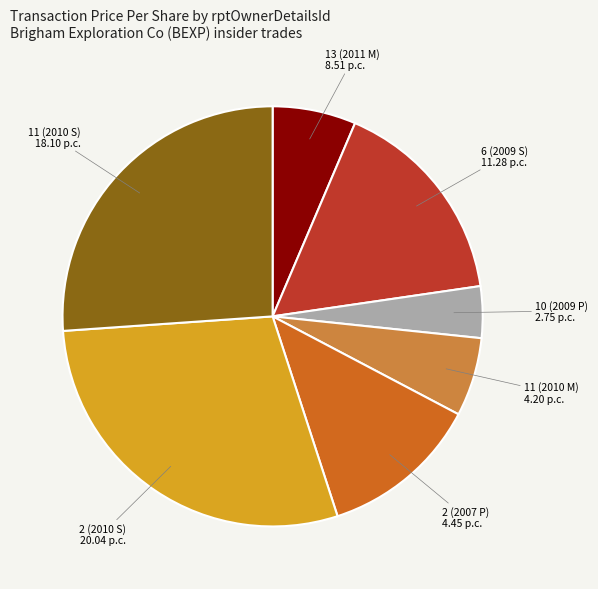

Is the sum of 11 (2010 M) 4.20 p.c. and 13 (2011 M) 8.51 p.c. greater than half?

No